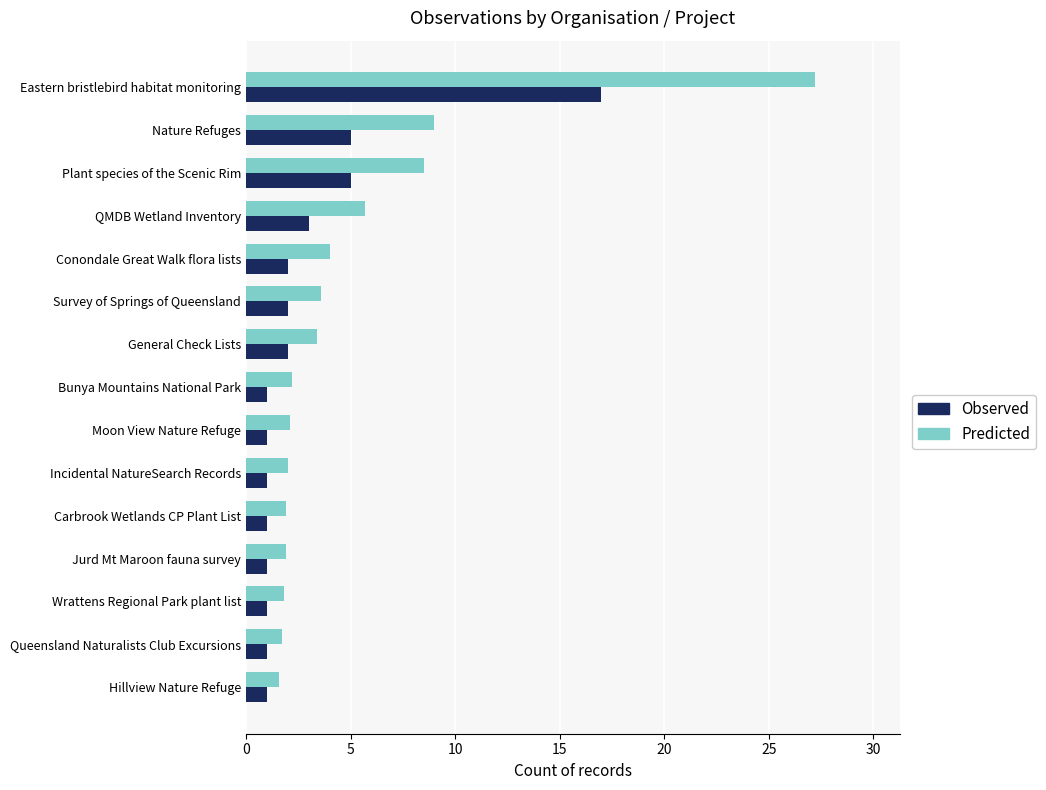

Count the number of data series in this chart.

2